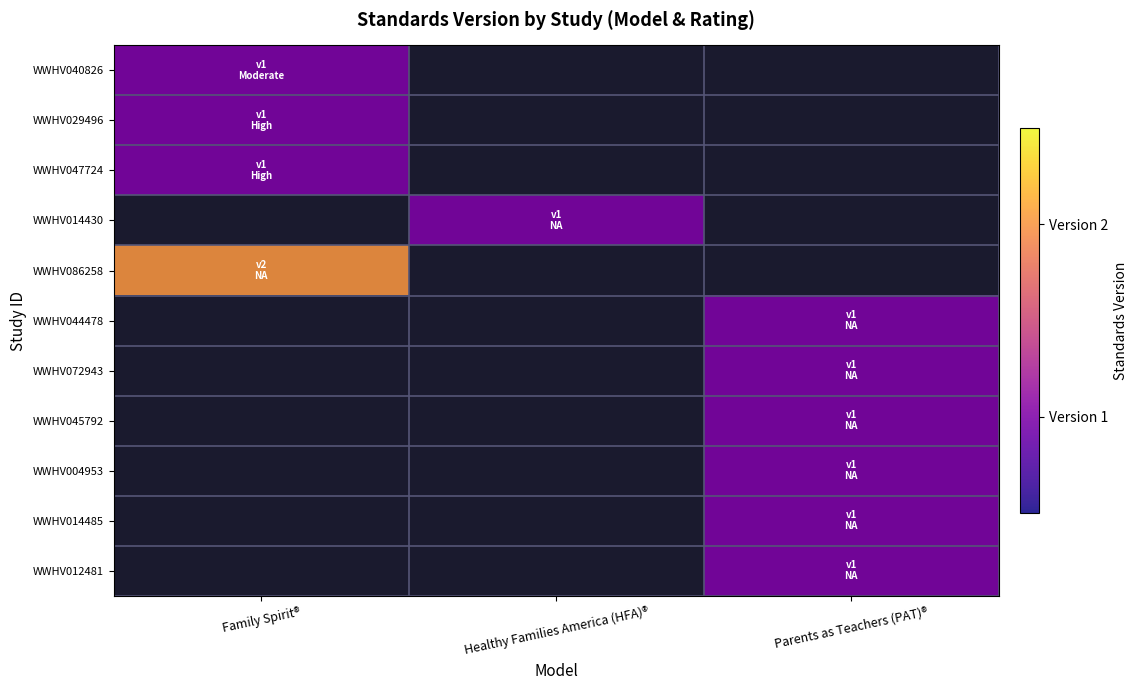

What value does the WWHV044478 series have at Parents as Teachers (PAT)®?

1.0